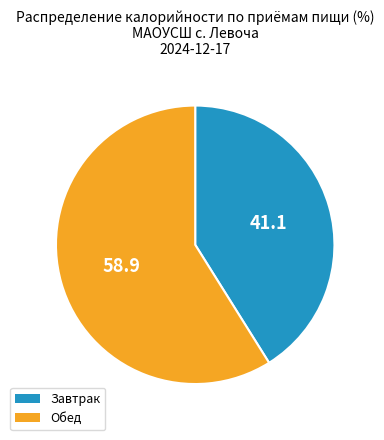

Is it true that Обед is 59% of the pie?

True